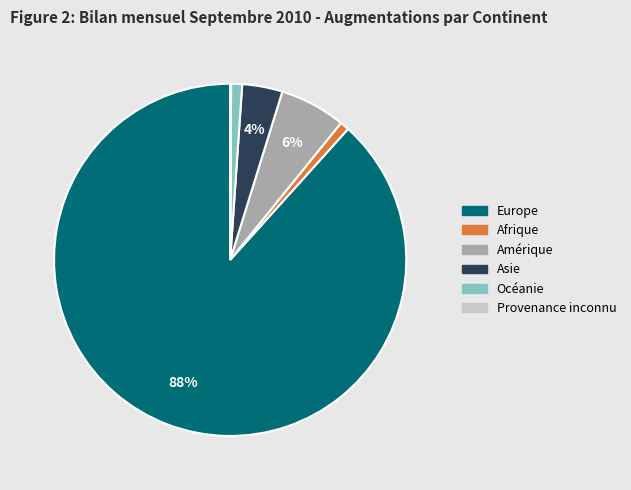

Which slice is the largest?

Europe